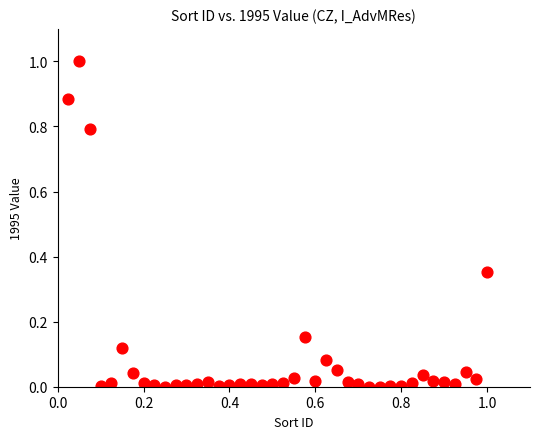

What is the range of X values (max minus min)?

1.0